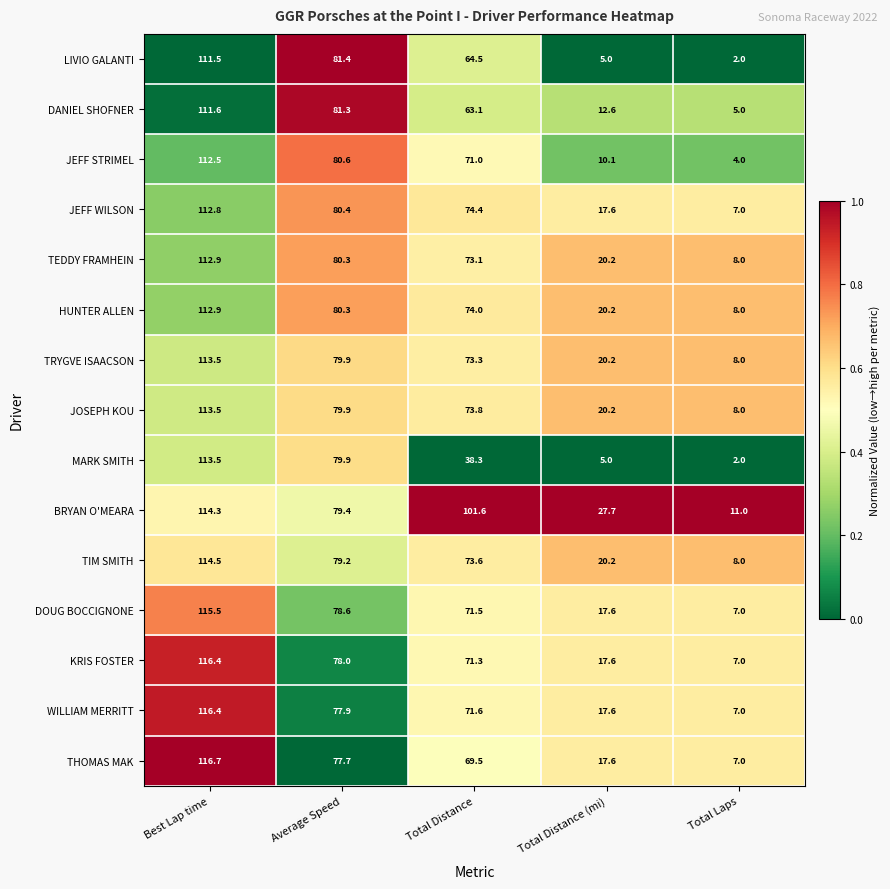

At which label is JOSEPH KOU closest to 60?

Total Distance